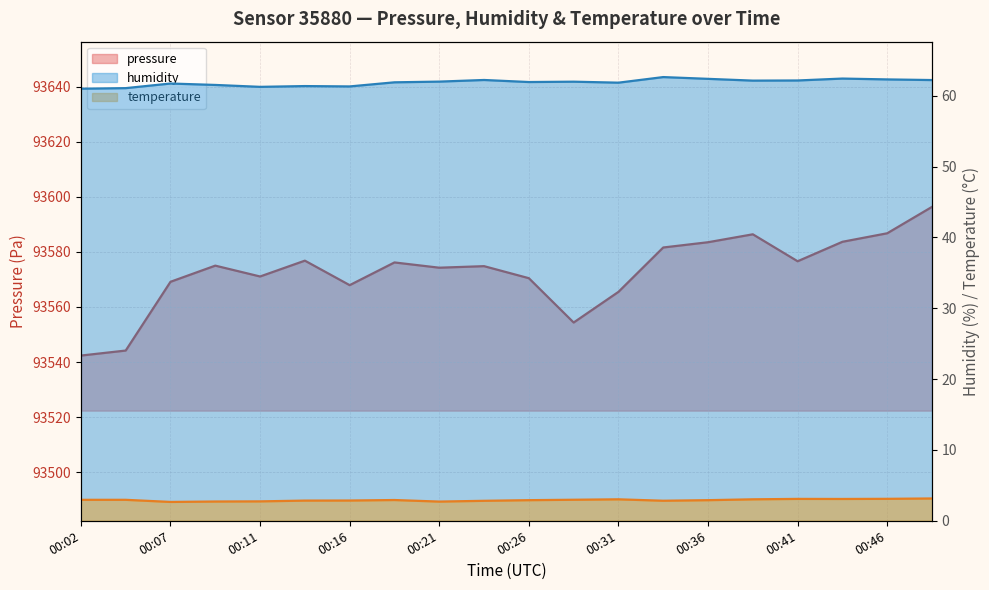

At which label is humidity closest to 61?

00:02